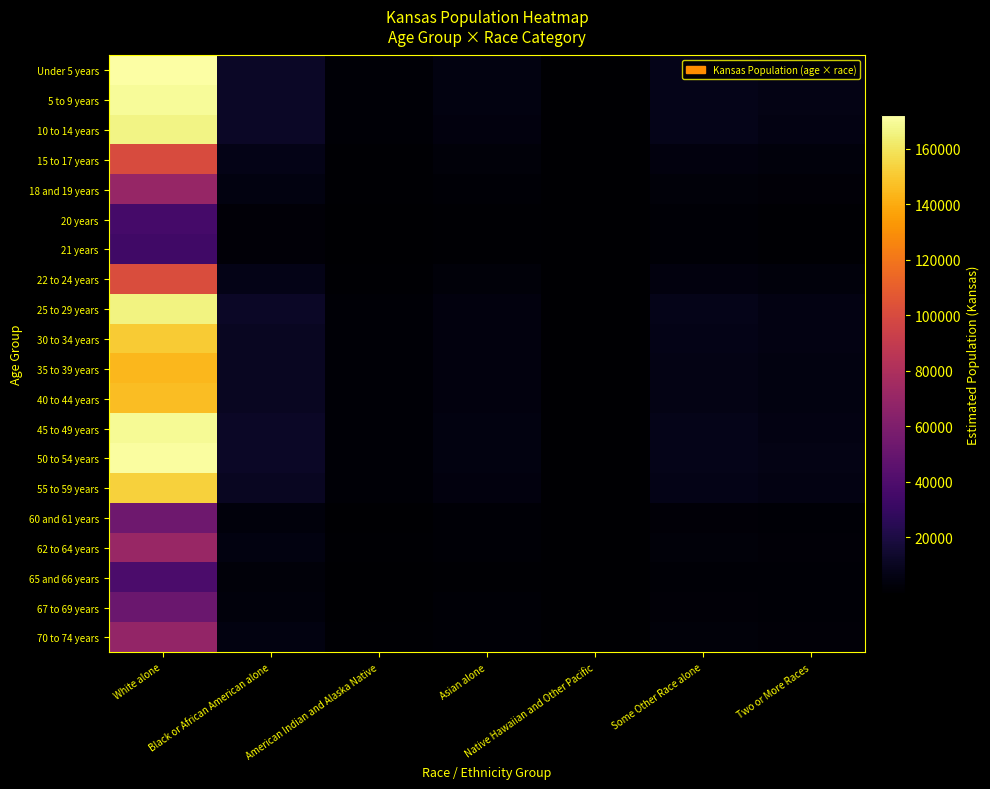

Reading right to left, list all the values displayed in this chart.

Under 5 years: Two or More Races=6189.2	Some Other Race alone=7931.7	Native Hawaiian and Other Pacific=161.2	Asian alone=4880.5	American Indian and Alaska Native=2027.5	Black or African American alone=12090.2	White alone=172211.7
5 to 9 years: Two or More Races=6097.5	Some Other Race alone=7814.2	Native Hawaiian and Other Pacific=158.8	Asian alone=4808.1	American Indian and Alaska Native=1997.4	Black or African American alone=11911.0	White alone=169659.9
10 to 14 years: Two or More Races=5990.2	Some Other Race alone=7676.7	Native Hawaiian and Other Pacific=156.0	Asian alone=4723.5	American Indian and Alaska Native=1962.3	Black or African American alone=11701.4	White alone=166673.9
15 to 17 years: Two or More Races=3617.8	Some Other Race alone=4636.3	Native Hawaiian and Other Pacific=94.2	Asian alone=2852.8	American Indian and Alaska Native=1185.1	Black or African American alone=7067.1	White alone=100662.7
18 and 19 years: Two or More Races=2521.1	Some Other Race alone=3230.9	Native Hawaiian and Other Pacific=65.7	Asian alone=1988.0	American Indian and Alaska Native=825.9	Black or African American alone=4924.8	White alone=70148.6
20 years: Two or More Races=1287.8	Some Other Race alone=1650.4	Native Hawaiian and Other Pacific=33.5	Asian alone=1015.5	American Indian and Alaska Native=421.9	Black or African American alone=2515.7	White alone=35833.2
21 years: Two or More Races=1232.8	Some Other Race alone=1579.9	Native Hawaiian and Other Pacific=32.1	Asian alone=972.1	American Indian and Alaska Native=403.8	Black or African American alone=2408.2	White alone=34302.1
22 to 24 years: Two or More Races=3637.3	Some Other Race alone=4661.4	Native Hawaiian and Other Pacific=94.7	Asian alone=2868.2	American Indian and Alaska Native=1191.5	Black or African American alone=7105.2	White alone=101206.6
25 to 29 years: Two or More Races=5957.0	Some Other Race alone=7634.2	Native Hawaiian and Other Pacific=155.1	Asian alone=4697.4	American Indian and Alaska Native=1951.4	Black or African American alone=11636.6	White alone=165751.2
30 to 34 years: Two or More Races=5419.5	Some Other Race alone=6945.4	Native Hawaiian and Other Pacific=141.1	Asian alone=4273.5	American Indian and Alaska Native=1775.3	Black or African American alone=10586.6	White alone=150795.5
35 to 39 years: Two or More Races=5192.2	Some Other Race alone=6654.0	Native Hawaiian and Other Pacific=135.2	Asian alone=4094.2	American Indian and Alaska Native=1700.8	Black or African American alone=10142.5	White alone=144469.1
40 to 44 years: Two or More Races=5249.3	Some Other Race alone=6727.2	Native Hawaiian and Other Pacific=136.7	Asian alone=4139.3	American Indian and Alaska Native=1719.6	Black or African American alone=10254.1	White alone=146058.8
45 to 49 years: Two or More Races=6078.9	Some Other Race alone=7790.4	Native Hawaiian and Other Pacific=158.3	Asian alone=4793.5	American Indian and Alaska Native=1991.3	Black or African American alone=11874.7	White alone=169142.8
50 to 54 years: Two or More Races=6157.3	Some Other Race alone=7890.9	Native Hawaiian and Other Pacific=160.4	Asian alone=4855.3	American Indian and Alaska Native=2017.0	Black or African American alone=12027.9	White alone=171325.1
55 to 59 years: Two or More Races=5497.1	Some Other Race alone=7044.7	Native Hawaiian and Other Pacific=143.2	Asian alone=4334.7	American Indian and Alaska Native=1800.7	Black or African American alone=10738.1	White alone=152953.4
60 and 61 years: Two or More Races=1917.4	Some Other Race alone=2457.2	Native Hawaiian and Other Pacific=49.9	Asian alone=1512.0	American Indian and Alaska Native=628.1	Black or African American alone=3745.5	White alone=53350.8
62 to 64 years: Two or More Races=2562.3	Some Other Race alone=3283.8	Native Hawaiian and Other Pacific=66.7	Asian alone=2020.5	American Indian and Alaska Native=839.4	Black or African American alone=5005.4	White alone=71295.9
65 and 66 years: Two or More Races=1402.8	Some Other Race alone=1797.7	Native Hawaiian and Other Pacific=36.5	Asian alone=1106.1	American Indian and Alaska Native=459.5	Black or African American alone=2740.2	White alone=39031.2
67 to 69 years: Two or More Races=1842.7	Some Other Race alone=2361.5	Native Hawaiian and Other Pacific=48.0	Asian alone=1453.1	American Indian and Alaska Native=603.6	Black or African American alone=3599.6	White alone=51272.5
70 to 74 years: Two or More Races=2488.9	Some Other Race alone=3189.6	Native Hawaiian and Other Pacific=64.8	Asian alone=1962.6	American Indian and Alaska Native=815.3	Black or African American alone=4861.8	White alone=69251.1